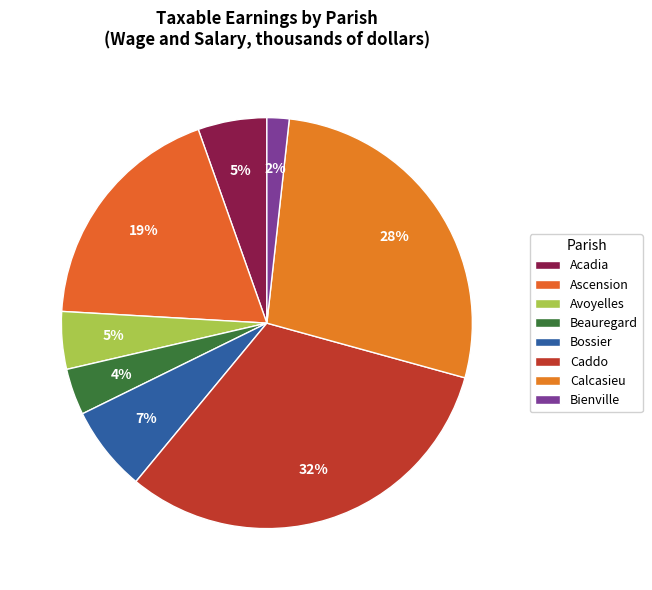

To the nearest percent, what is the combined percentage of Bossier and Calcasieu?

34%